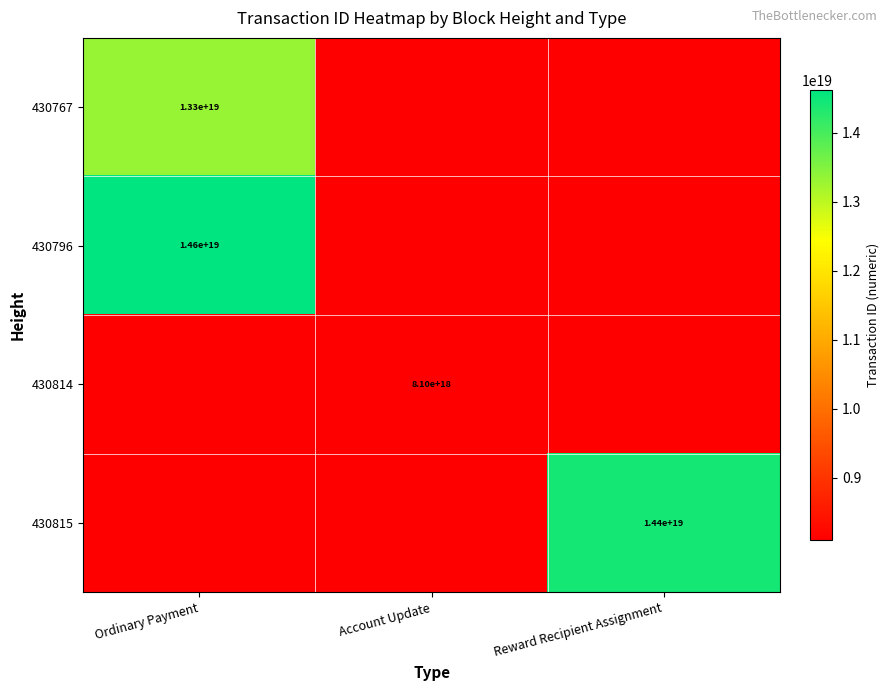

What is the difference between the highest and lowest values at Ordinary Payment?

1287068686897225728.0